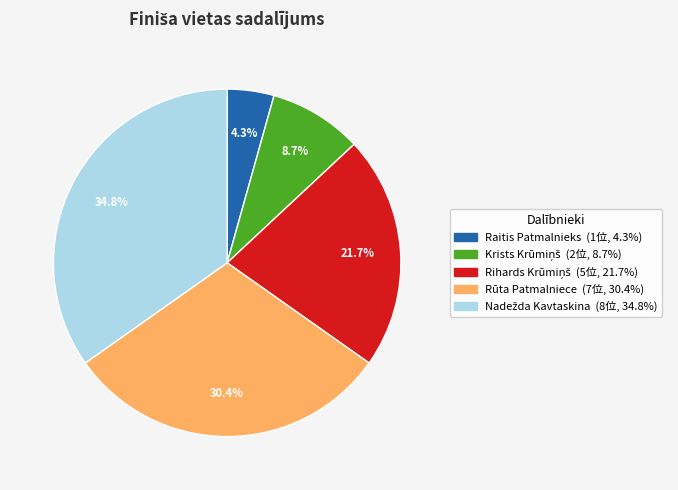

Which category has the smallest portion of the pie?

Raitis Patmalnieks